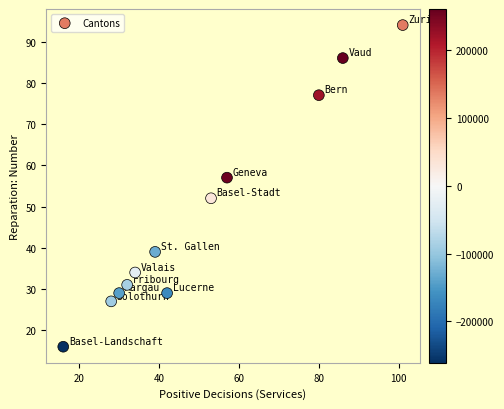

What is the average Y value?

48